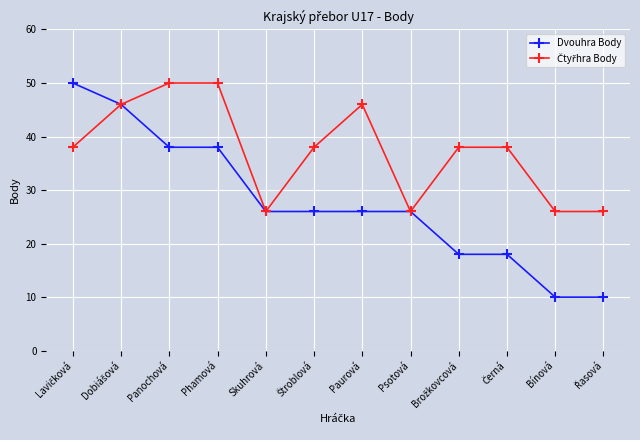

Which series has the largest range (max minus min)?

Dvouhra Body